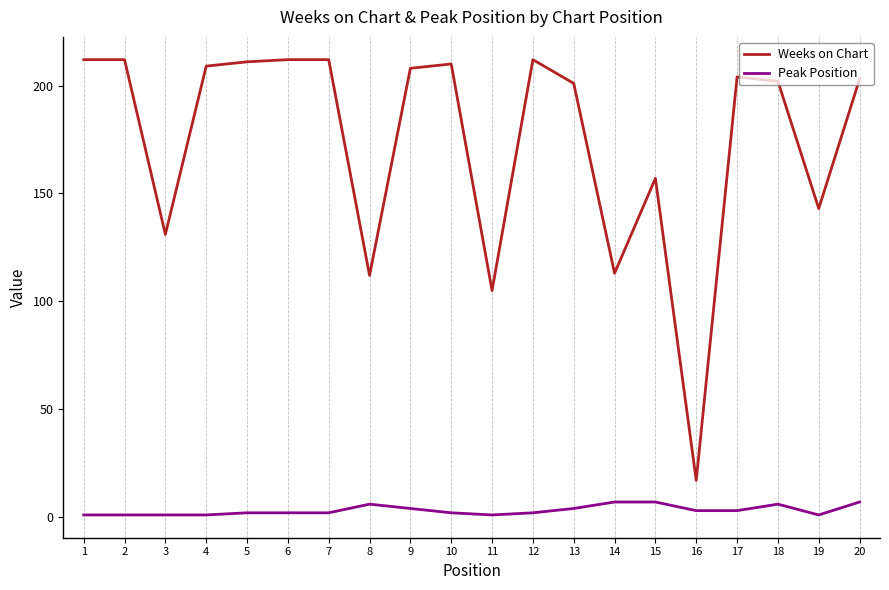

True or false: Peak Position and Weeks on Chart intersect in this chart.

False